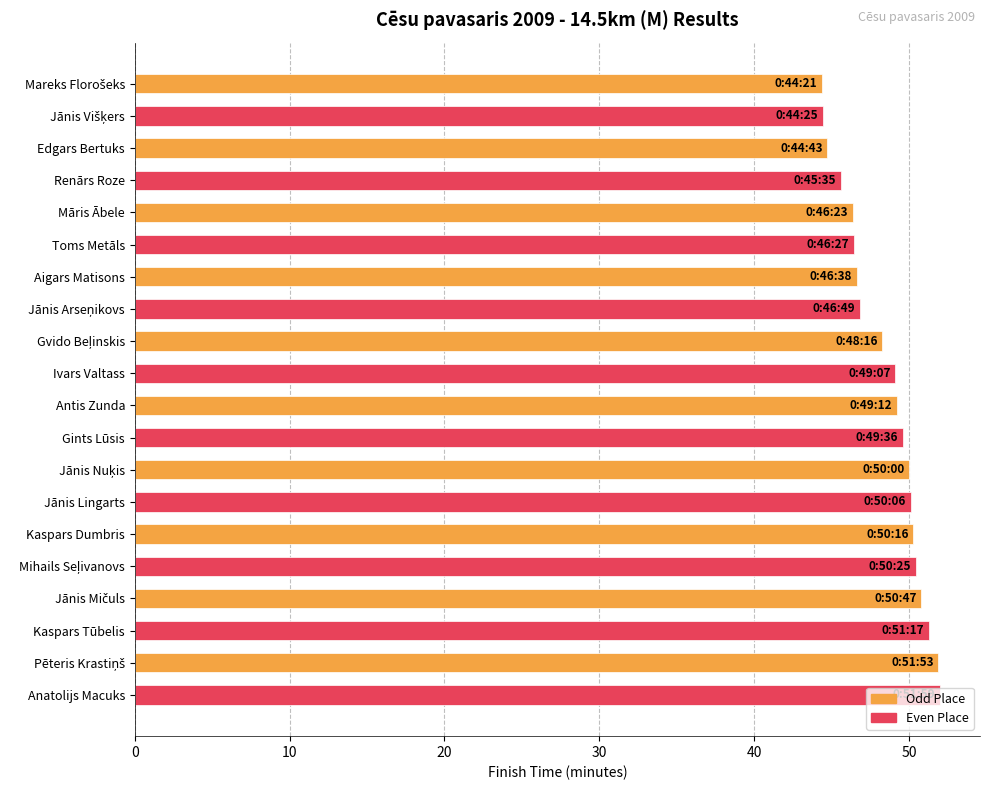

What is the average value?

48.4